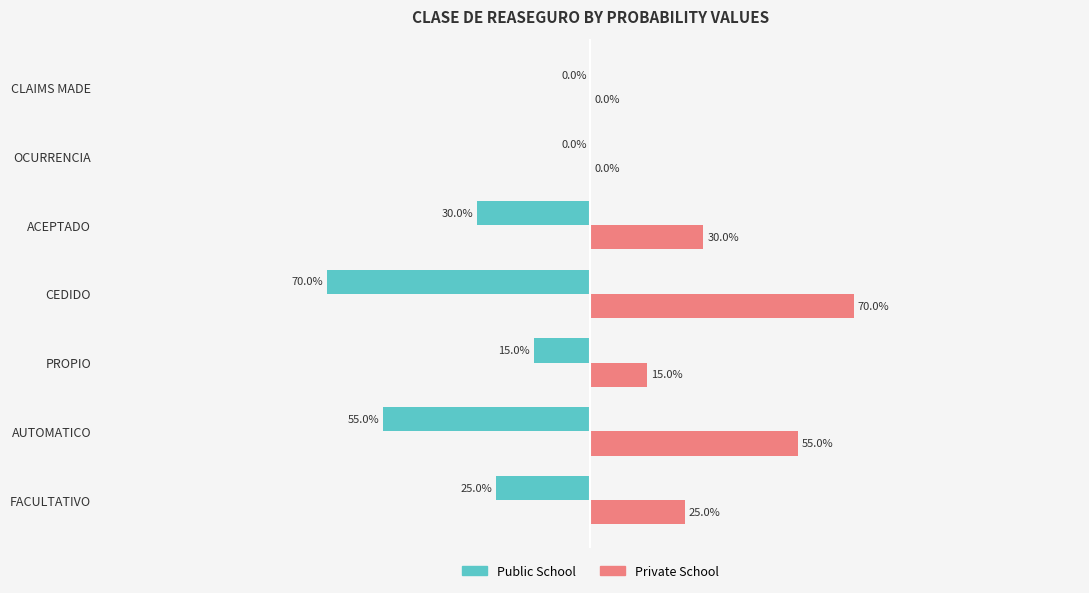

Where is Private School nearest to the value 35?

ACEPTADO